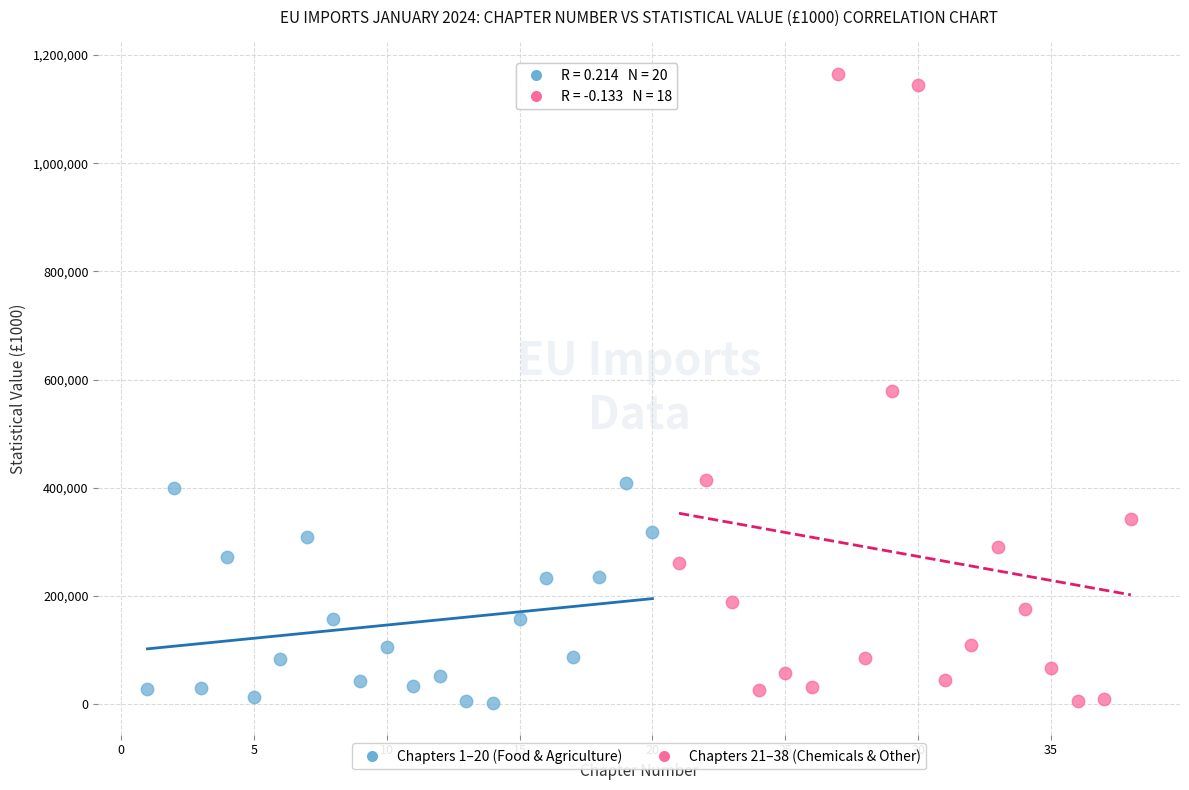

Which series contains the highest Y value?

Chapters 21–38 (Chemicals & Other)